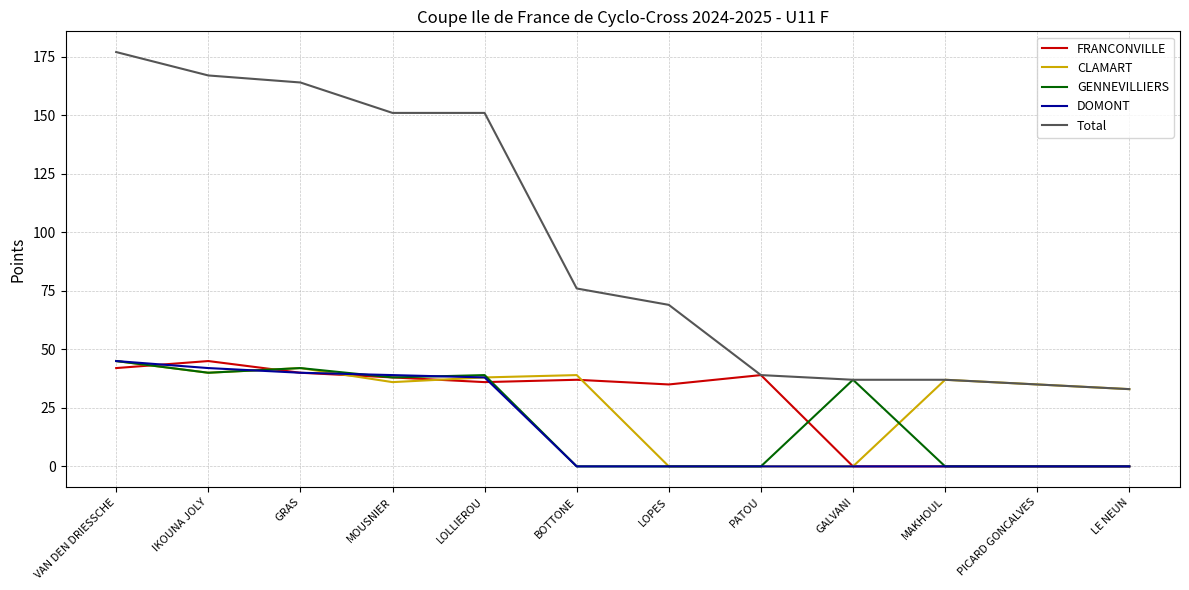

True or false: CLAMART has a value of 35 at PICARD GONCALVES.

True